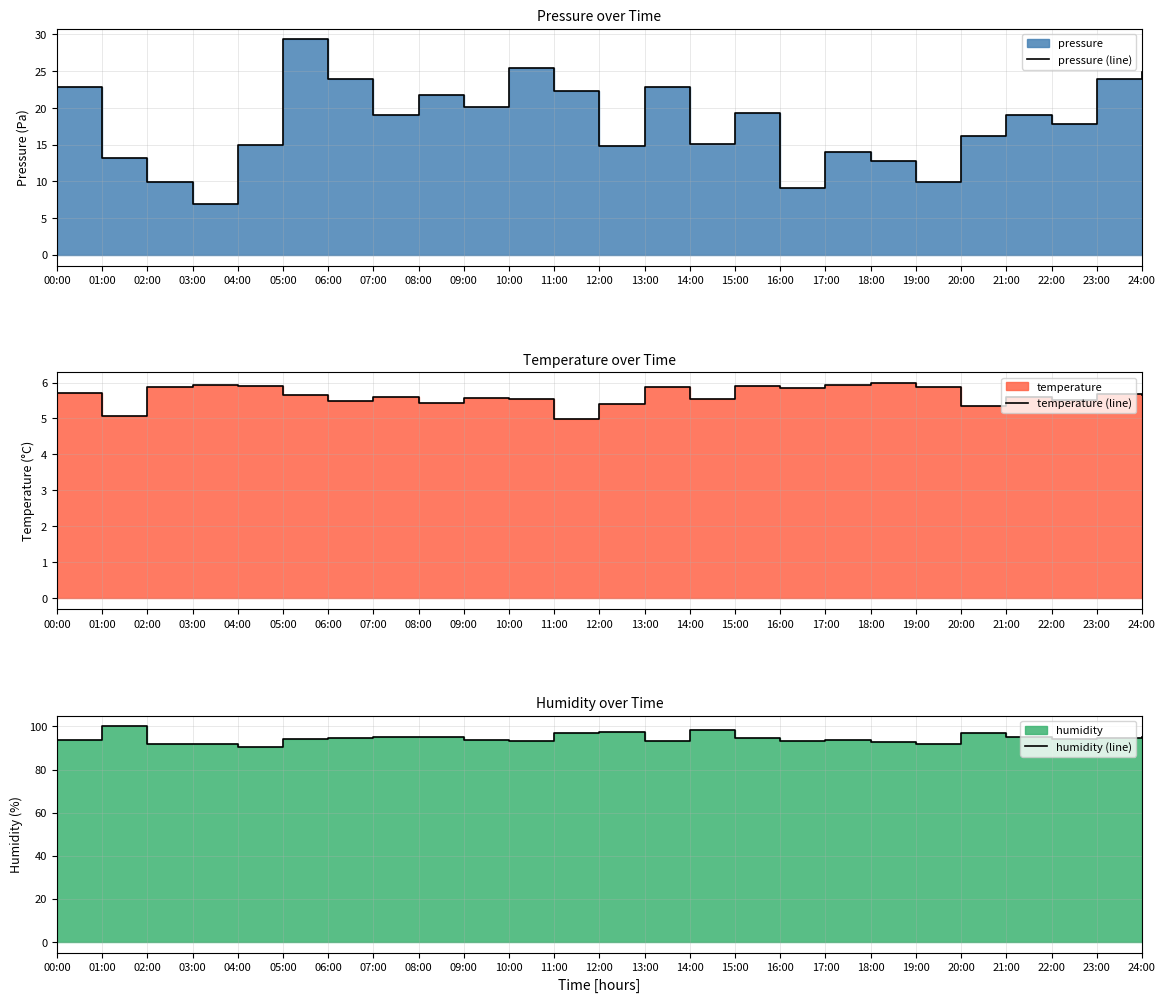

What is the value of the humidity (line) point at the 16th from the left?

94.8